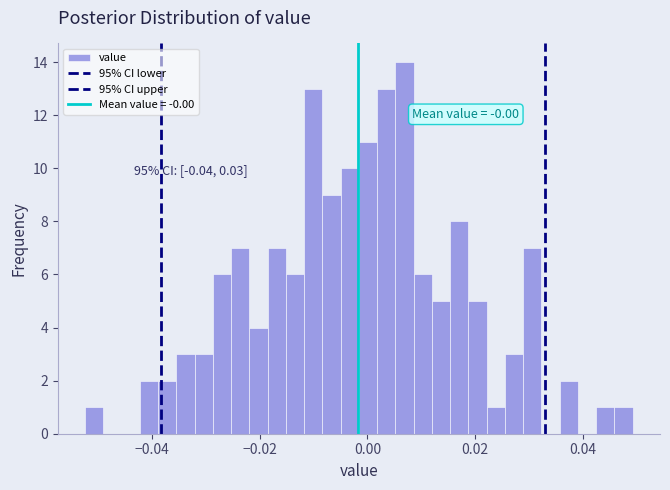

Read against the x-axis, roughly where is the centre of the tallest bar?

0.006